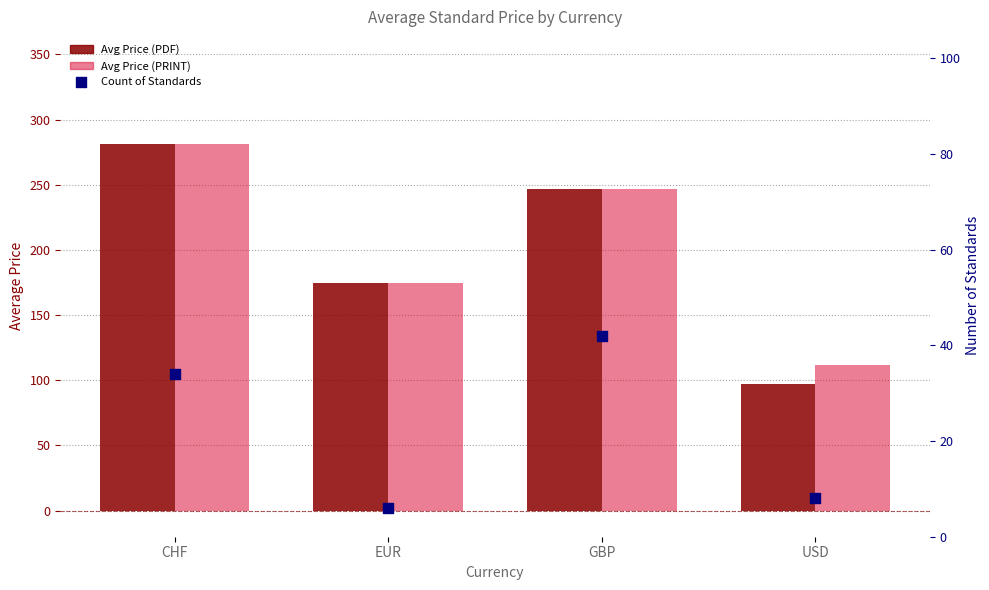

At which category is the sum across all series the highest?

CHF